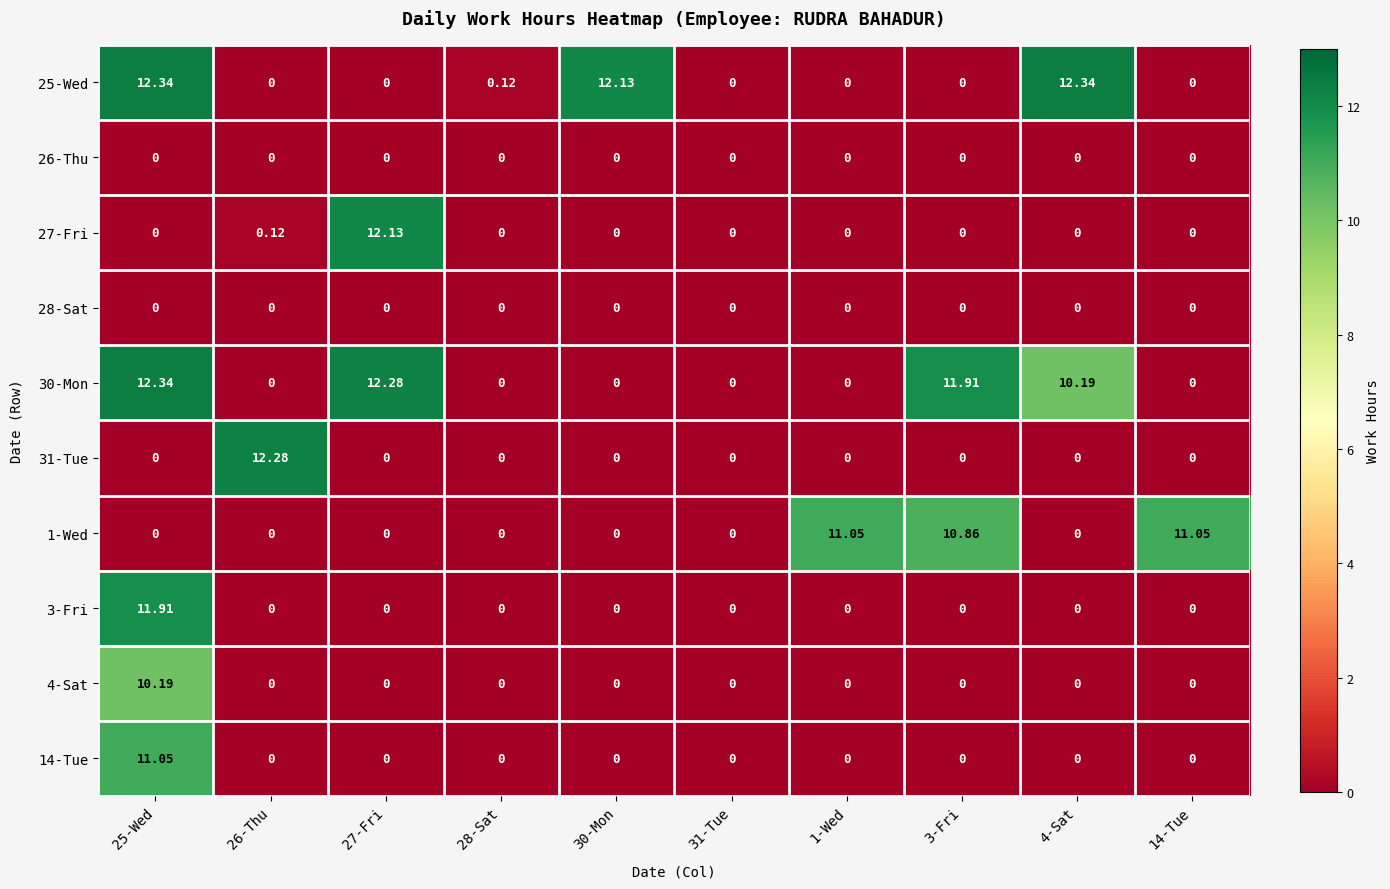

Is the value of 30-Mon at 4-Sat greater than the value of 25-Wed at 31-Tue?

Yes